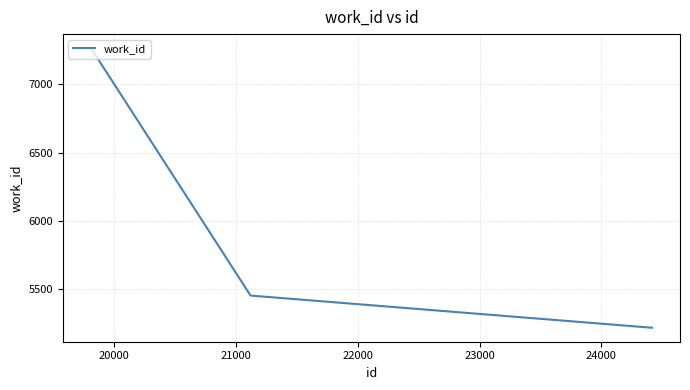

What is the sum of all values?

17935